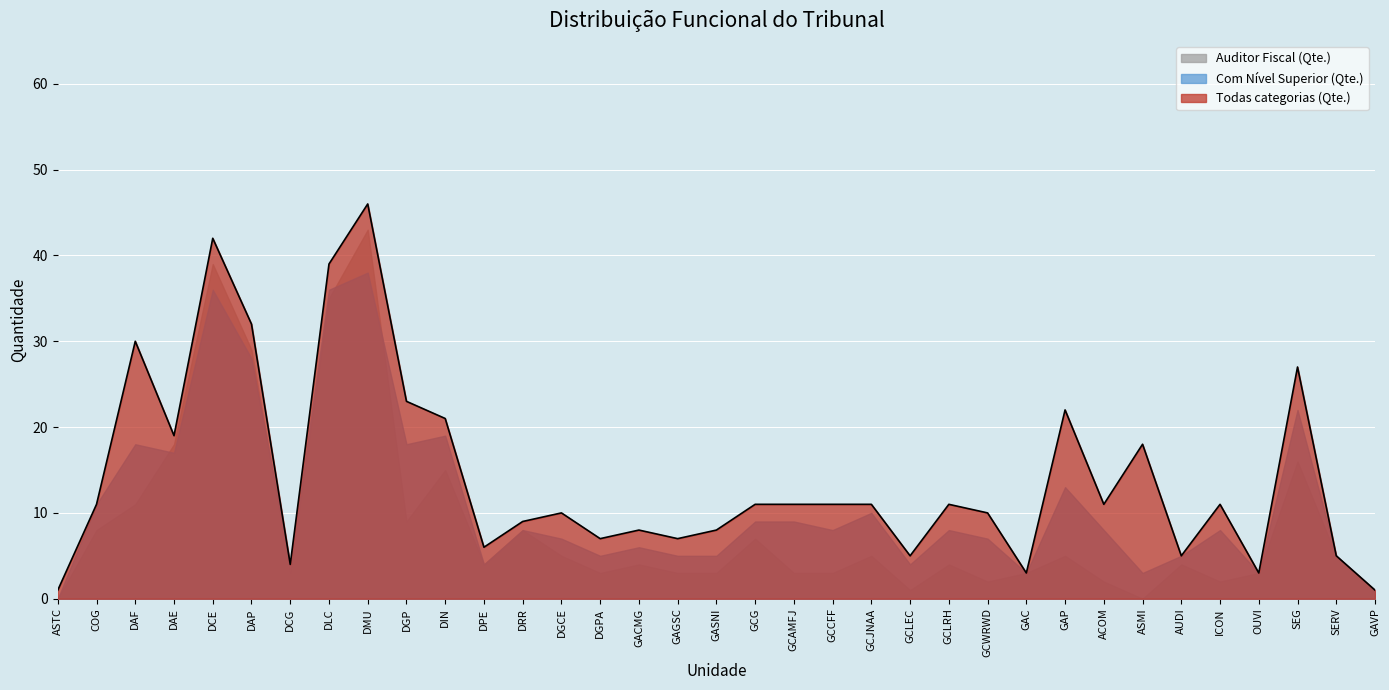

Reading left to right, extract all data points from this chart.

Todas categorias (Qte.): ASTC=1	COG=11	DAF=30	DAE=19	DCE=42	DAP=32	DCG=4	DLC=39	DMU=46	DGP=23	DIN=21	DPE=6	DRR=9	DGCE=10	DGPA=7	GACMG=8	GAGSC=7	GASNI=8	GCG=11	GCAMFJ=11	GCCFF=11	GCJNAA=11	GCLEC=5	GCLRH=11	GCWRWD=10	GAC=3	GAP=22	ACOM=11	ASMI=18	AUDI=5	ICON=11	OUVI=3	SEG=27	SERV=5	GAVP=1
Com Nível Superior (Qte.): ASTC=0	COG=11	DAF=18	DAE=17	DCE=36	DAP=28	DCG=4	DLC=36	DMU=38	DGP=18	DIN=19	DPE=4	DRR=8	DGCE=7	DGPA=5	GACMG=6	GAGSC=5	GASNI=5	GCG=9	GCAMFJ=9	GCCFF=8	GCJNAA=10	GCLEC=4	GCLRH=8	GCWRWD=7	GAC=3	GAP=13	ACOM=8	ASMI=3	AUDI=5	ICON=8	OUVI=3	SEG=22	SERV=5	GAVP=1
Auditor Fiscal (Qte.): ASTC=0	COG=8	DAF=11	DAE=18	DCE=39	DAP=29	DCG=3	DLC=35	DMU=43	DGP=9	DIN=15	DPE=4	DRR=8	DGCE=5	DGPA=3	GACMG=4	GAGSC=3	GASNI=3	GCG=7	GCAMFJ=3	GCCFF=3	GCJNAA=5	GCLEC=1	GCLRH=4	GCWRWD=2	GAC=3	GAP=5	ACOM=2	ASMI=0	AUDI=4	ICON=2	OUVI=3	SEG=16	SERV=5	GAVP=1